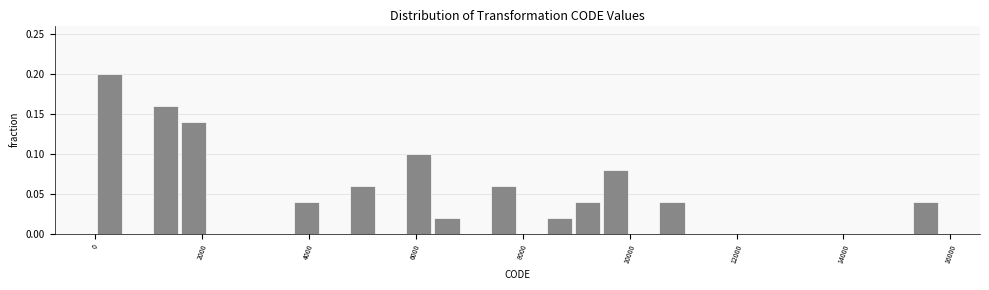

Read against the x-axis, roughly where is the centre of the tallest bar?

200